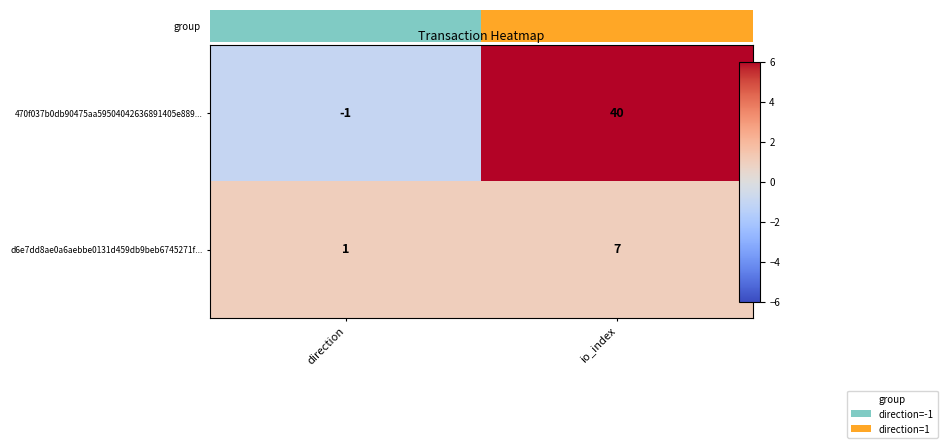

What is the sum of the d6e7dd8ae0a6aebbe0131d459db9beb6745271f... values at io_index and direction?

8